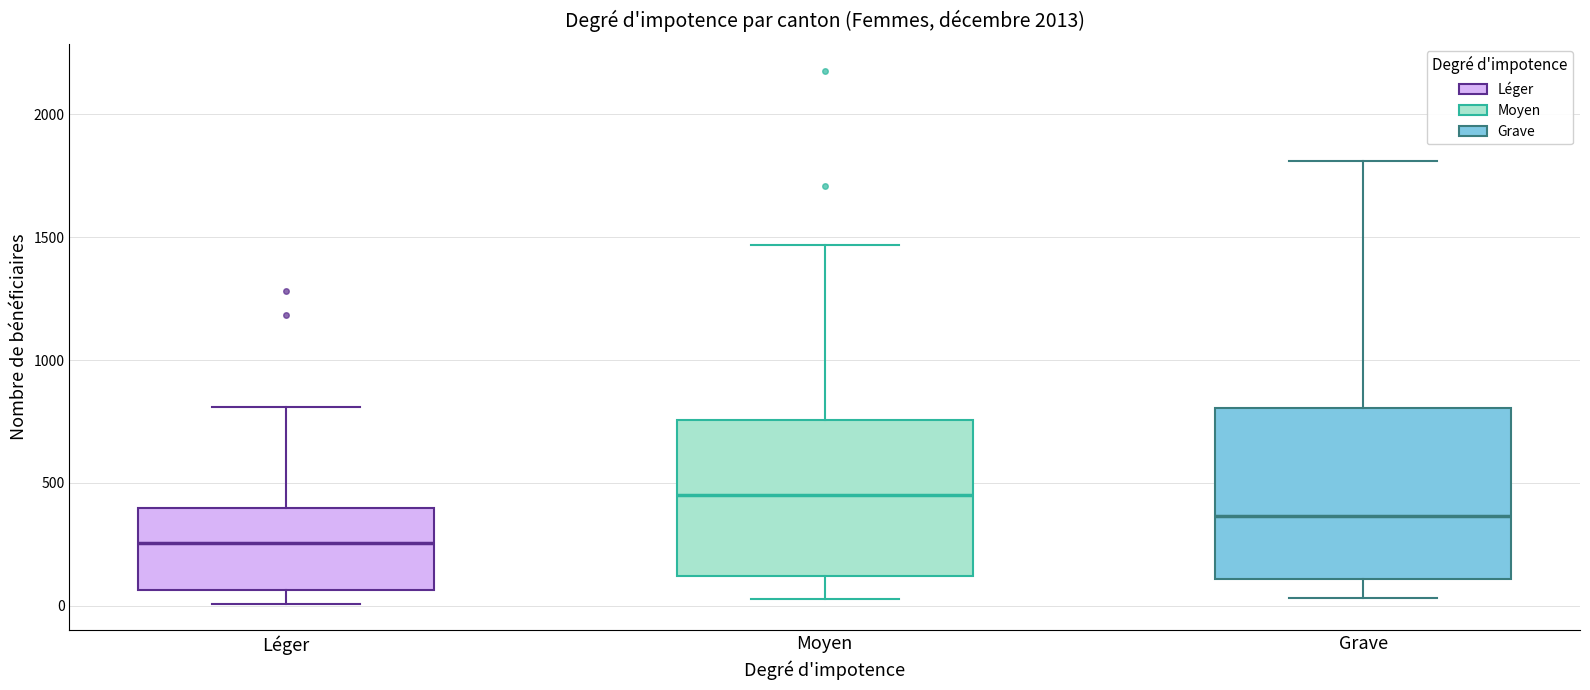

Which box's median line is the lowest?

Léger